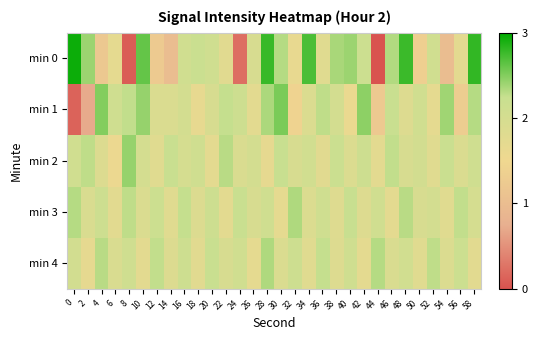

Reading left to right, transcribe all the data shown in this chart.

min 0: 0=2.9	2=2.4	4=1.2	6=1.7	8=0.1	10=2.6	12=1.2	14=1.0	16=2.1	18=2.2	20=2.1	22=1.8	24=0.2	26=1.9	28=2.8	30=2.3	32=1.6	34=2.7	36=1.8	38=2.4	40=2.4	42=2.2	44=-0.0	46=2.3	48=2.8	50=1.3	52=2.1	54=1.0	56=1.7	58=2.8
min 1: 0=0.1	2=0.7	4=2.5	6=2.1	8=2.3	10=2.4	12=1.9	14=1.9	16=2.0	18=1.7	20=2.0	22=2.2	24=2.2	26=1.7	28=2.3	30=2.5	32=1.4	34=1.9	36=2.3	38=2.0	40=1.6	42=2.5	44=1.2	46=2.2	48=1.8	50=2.1	52=1.7	54=2.4	56=1.3	58=2.3
min 2: 0=2.1	2=2.3	4=1.9	6=1.6	8=2.4	10=2.0	12=1.8	14=2.2	16=2.0	18=2.1	20=1.7	22=2.3	24=1.9	26=2.0	28=1.7	30=2.2	32=1.9	34=2.1	36=1.8	38=2.2	40=1.9	42=2.1	44=1.7	46=2.3	48=2.0	50=2.1	52=1.8	54=2.2	56=1.9	58=2.1
min 3: 0=2.3	2=1.9	4=2.1	6=1.8	8=2.3	10=1.9	12=2.2	14=1.8	16=2.2	18=1.9	20=2.2	22=1.7	24=2.2	26=2.0	28=2.1	30=1.7	32=2.3	34=1.9	36=2.1	38=1.8	40=2.2	42=1.8	44=2.1	46=1.7	48=2.3	50=1.9	52=2.0	54=1.8	56=2.3	58=2.0
min 4: 0=2.1	2=1.7	4=2.3	6=1.9	8=2.1	10=1.7	12=2.3	14=1.9	16=2.2	18=1.8	20=2.2	22=2.0	24=2.1	26=1.7	28=2.3	30=1.9	32=2.1	34=1.8	36=2.2	38=1.8	40=2.1	42=1.7	44=2.3	46=1.9	48=2.1	50=1.8	52=2.3	54=1.9	56=2.2	58=1.8